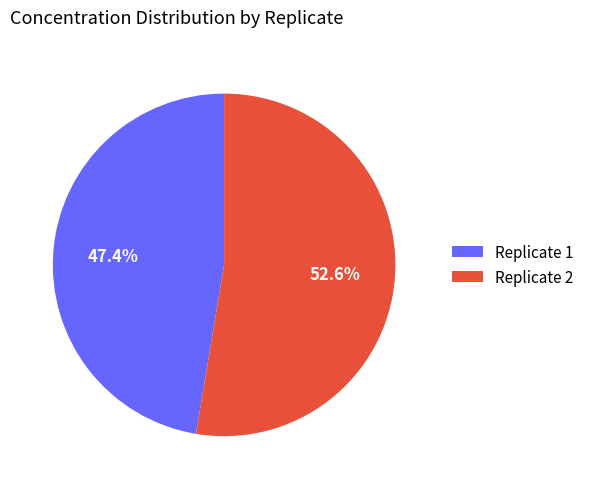

Which slice is the smallest?

Replicate 1